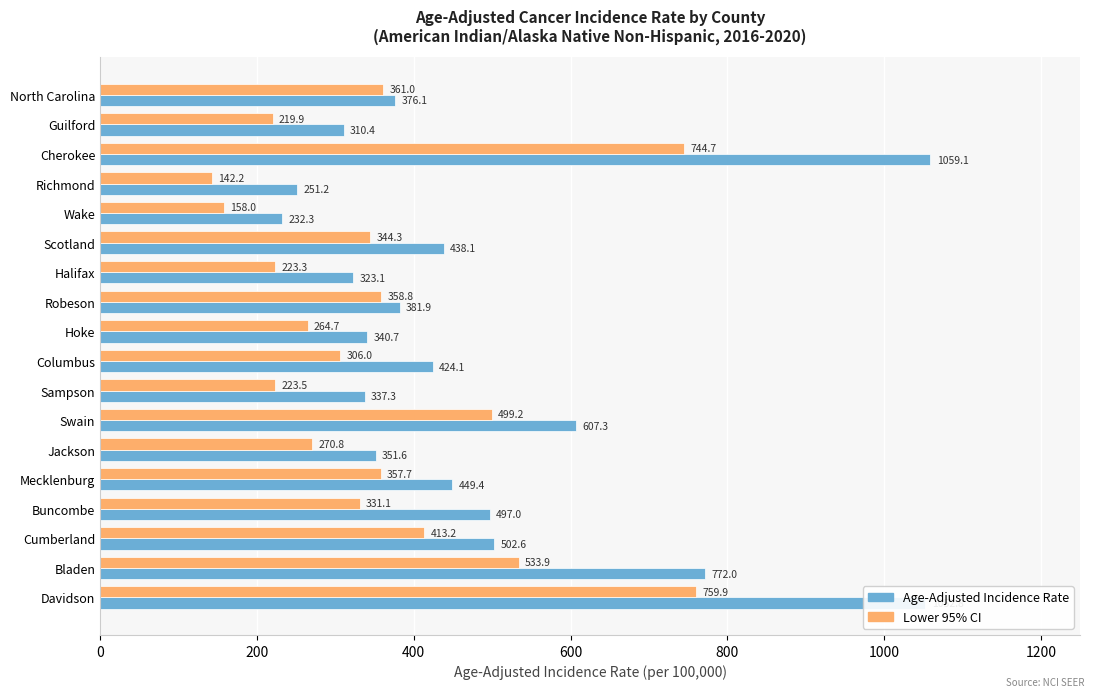

List the series in order of their peak value, lowest first.

Lower 95% CI, Age-Adjusted Incidence Rate